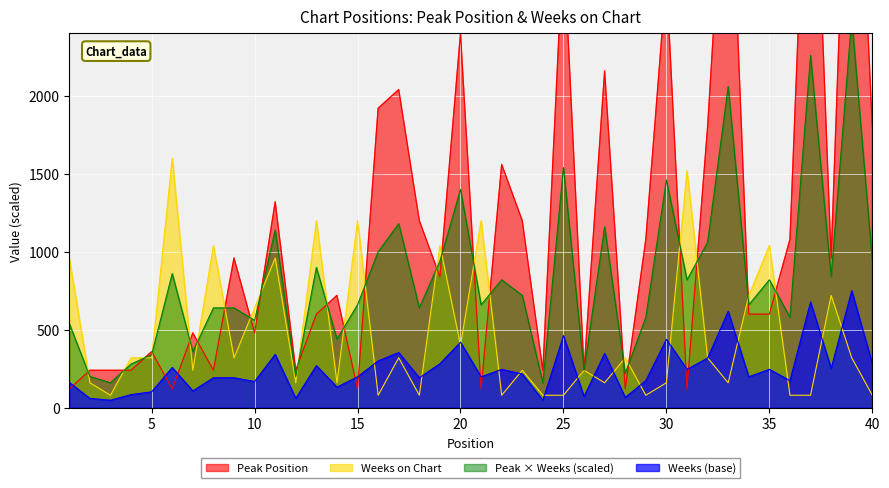

What is the approximate value of Weeks on Chart at 28, to the nearest 50?

300